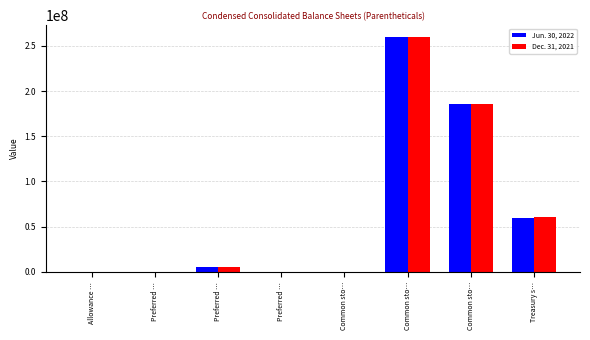

The value of Dec. 31, 2021 at Preferred … is 170089402.1. True or false?

False